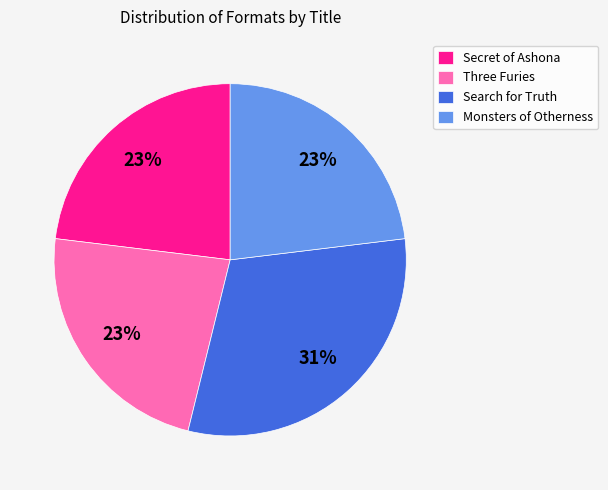

Does any single category account for the majority?

No